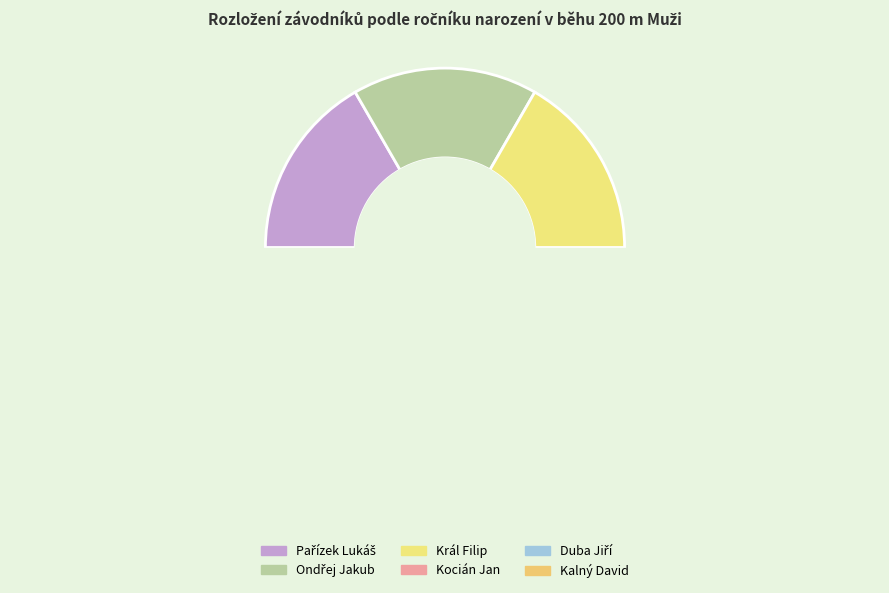

True or false: Duba Jiří accounts for 23% of the total.

False